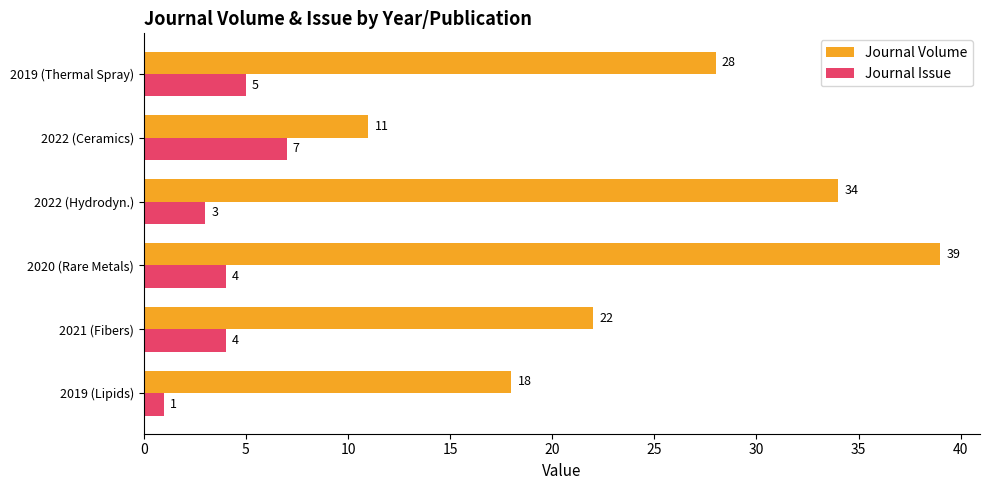

Between 2022 (Hydrodyn.) and 2022 (Ceramics), which series saw the biggest shift?

Journal Volume